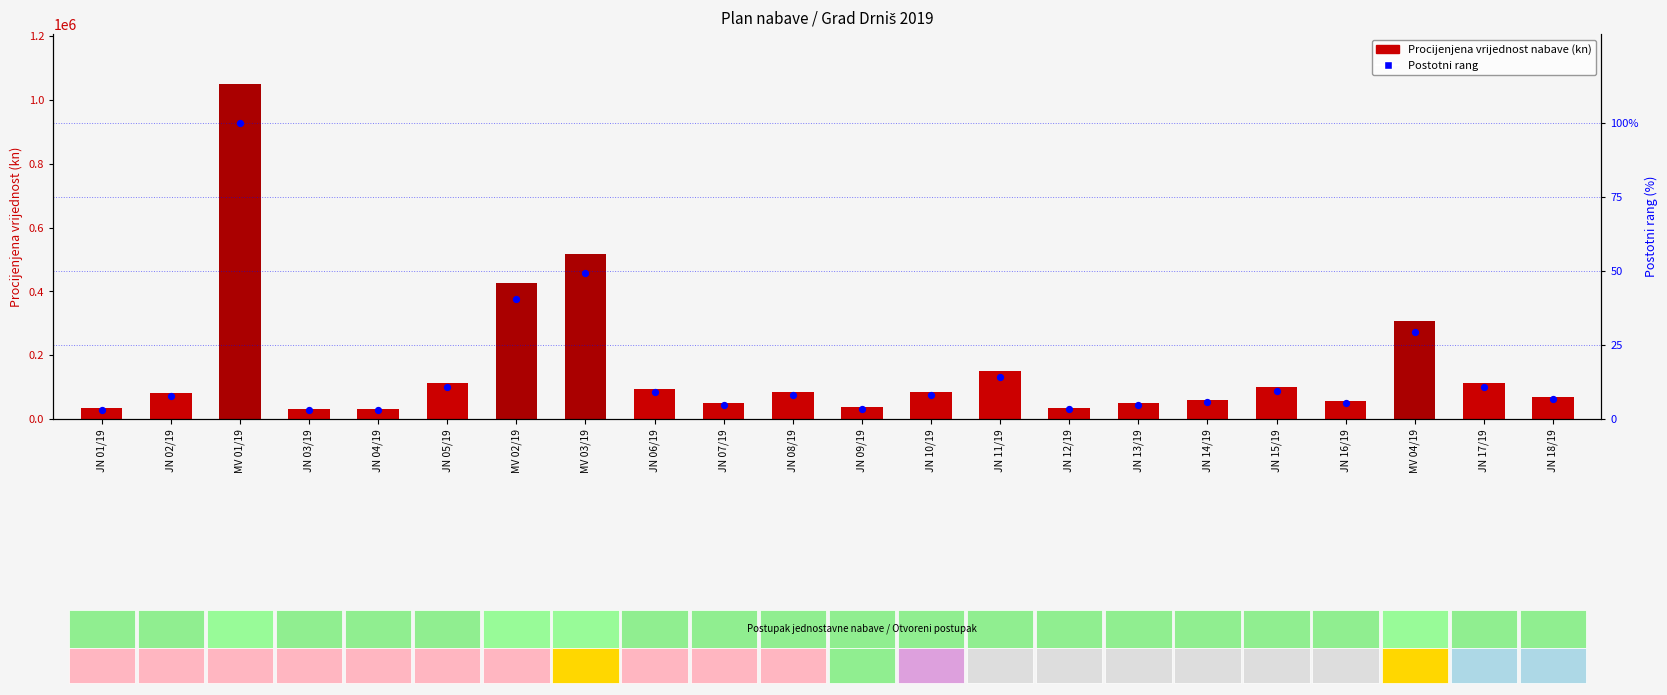

Which series reaches the maximum Y coordinate?

Procijenjena vrijednost nabave (kn)